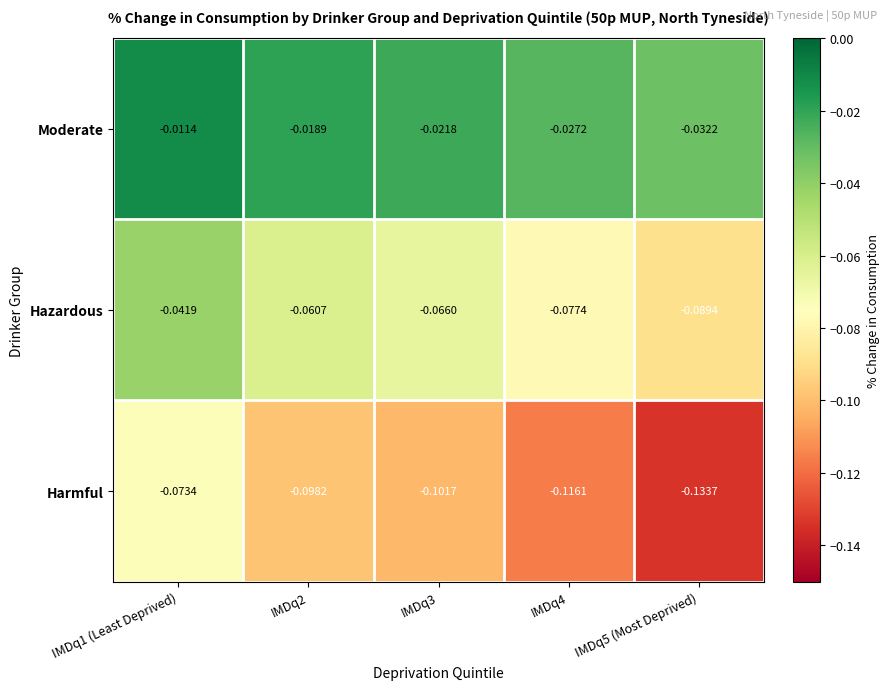

List the series in order of their peak value, lowest first.

Harmful, Hazardous, Moderate